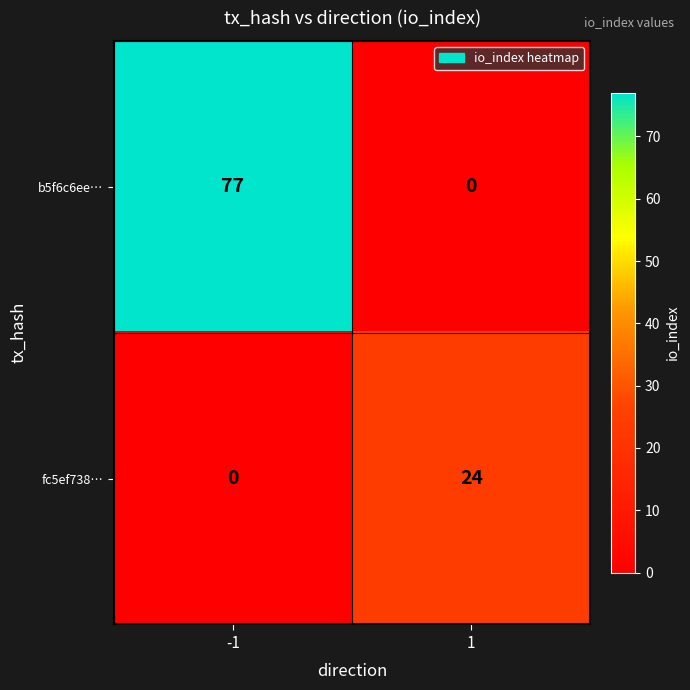

At how many categories does at least one series exceed 39?

1